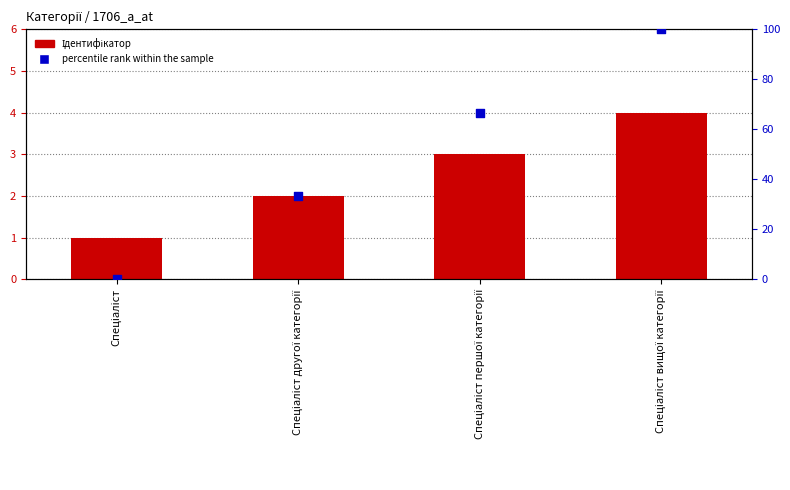

Is the value of Ідентифікатор at Спеціаліст greater than the value of percentile rank within the sample at Спеціаліст?

Yes